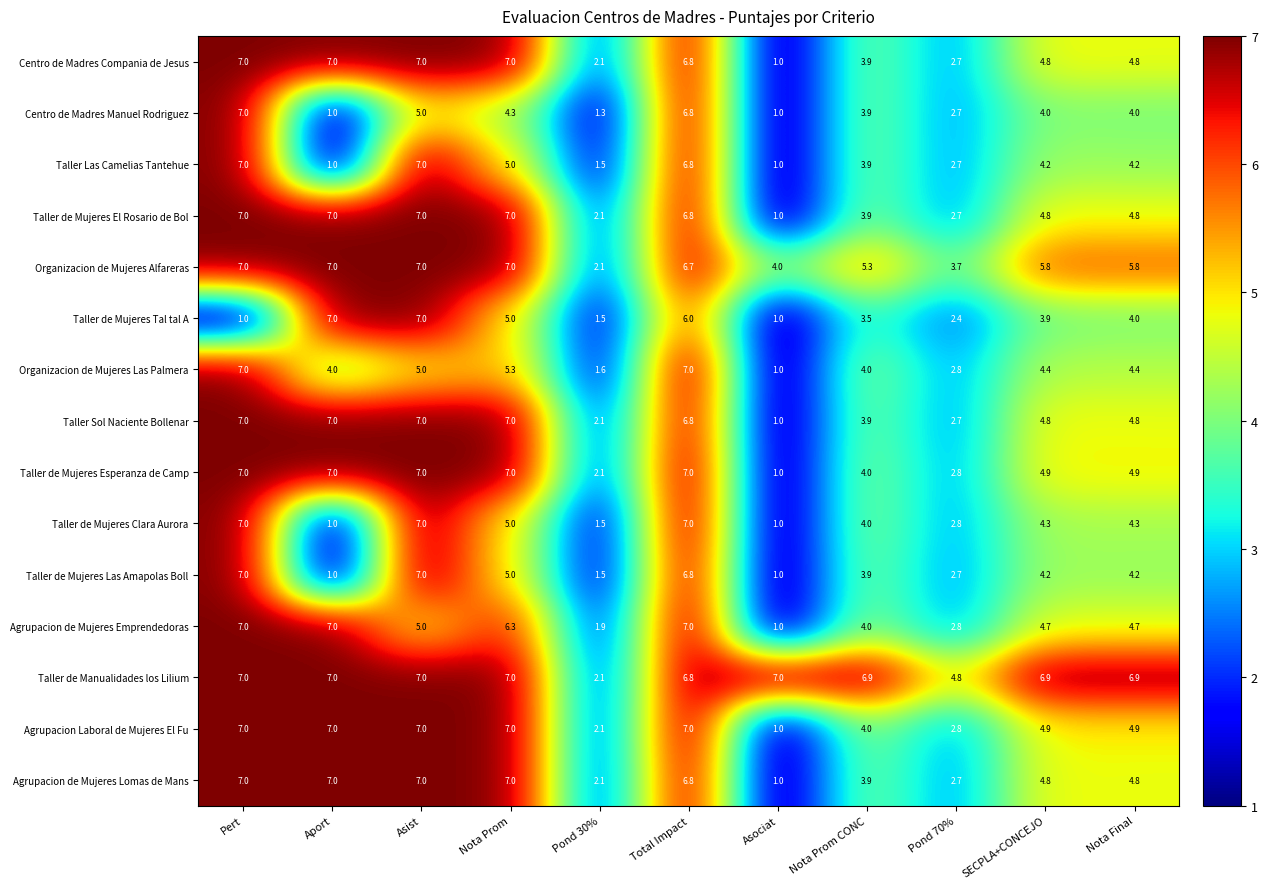

Where does the Taller Las Camelias Tantehue series first go above 4?

Pert